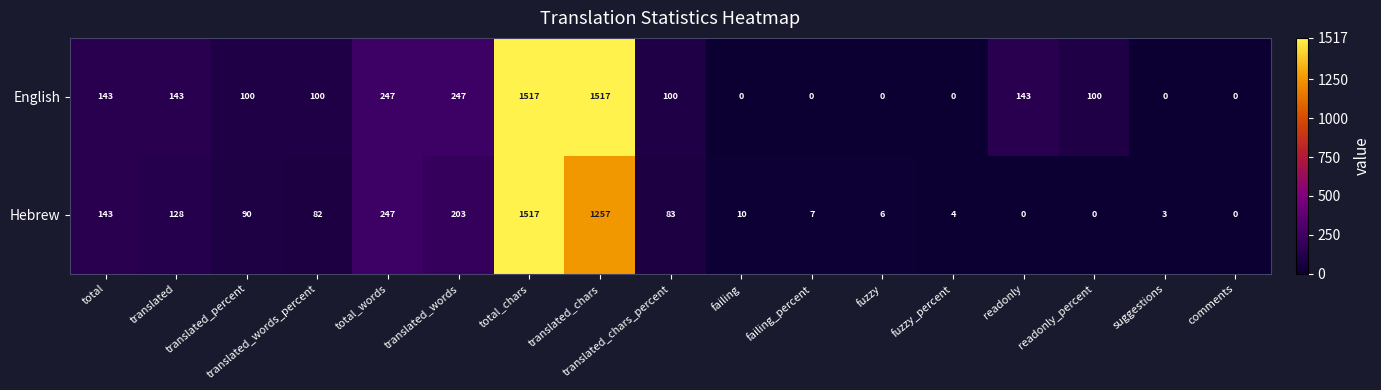

Which series has the largest total across all categories?

English